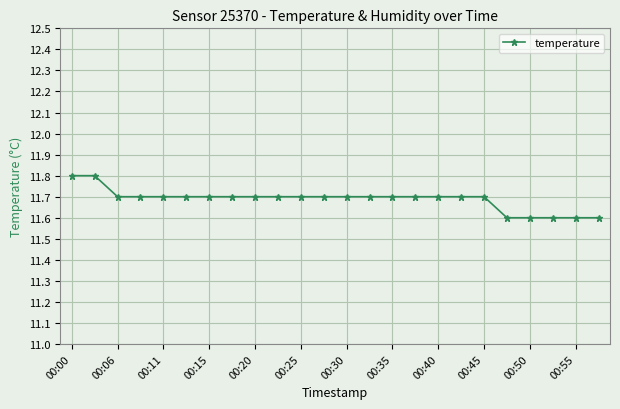

What is the sum of all values?

280.5